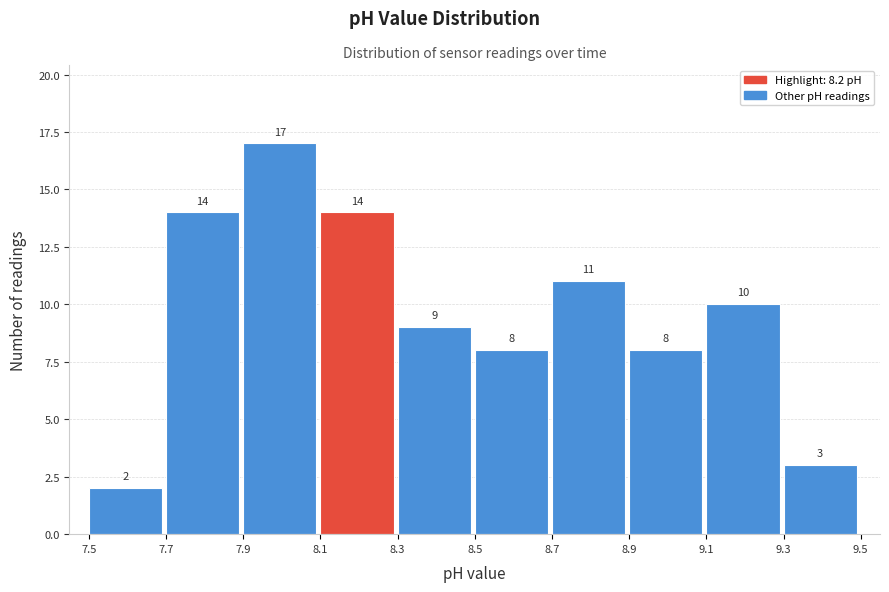

Reading left to right, list every bar in this chart as the range it spans on the x-axis followed by its height.

7.5 to 7.7: 2
7.7 to 7.9: 14
7.9 to 8.1: 17
8.1 to 8.3: 14
8.3 to 8.5: 9
8.5 to 8.7: 8
8.7 to 8.9: 11
8.9 to 9.1: 8
9.1 to 9.3: 10
9.3 to 9.5: 3